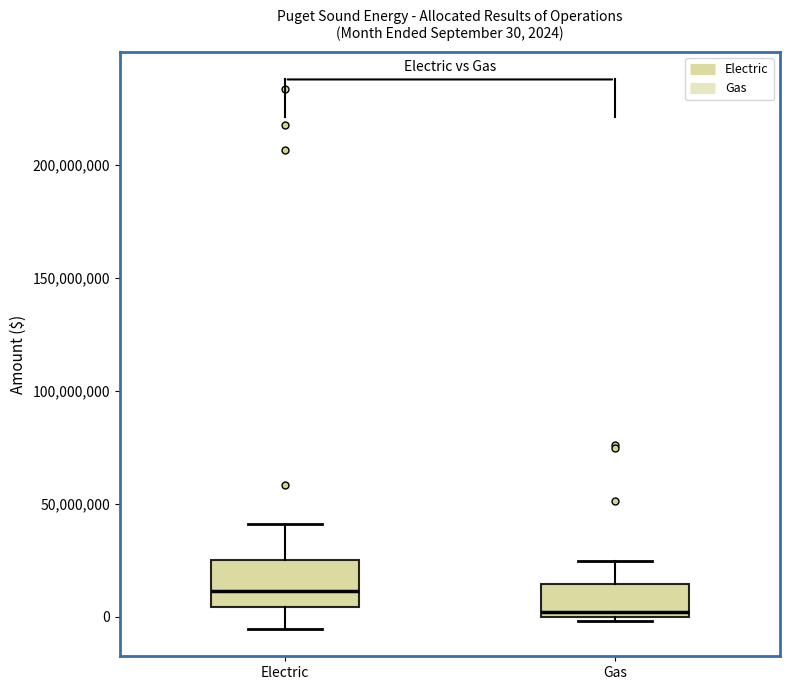

Which box has the lowest median line?

Gas